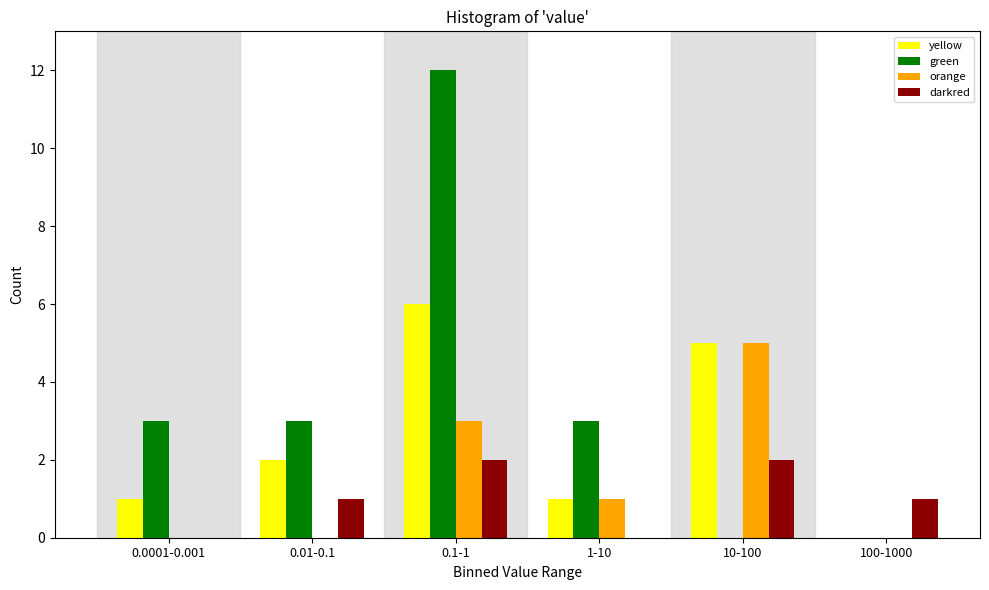

Reading left to right, what are all the values shown in this chart?

yellow: 0.0001-0.001=1	0.01-0.1=2	0.1-1=6	1-10=1	10-100=5	100-1000=0
green: 0.0001-0.001=3	0.01-0.1=3	0.1-1=12	1-10=3	10-100=0	100-1000=0
orange: 0.0001-0.001=0	0.01-0.1=0	0.1-1=3	1-10=1	10-100=5	100-1000=0
darkred: 0.0001-0.001=0	0.01-0.1=1	0.1-1=2	1-10=0	10-100=2	100-1000=1